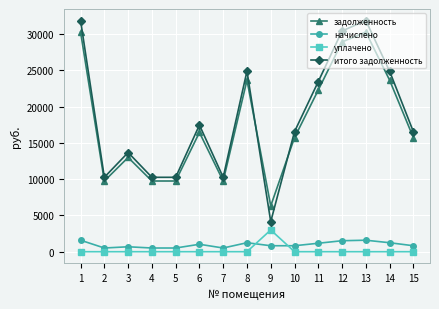

Which series has the widest spread of values?

итого задолженность